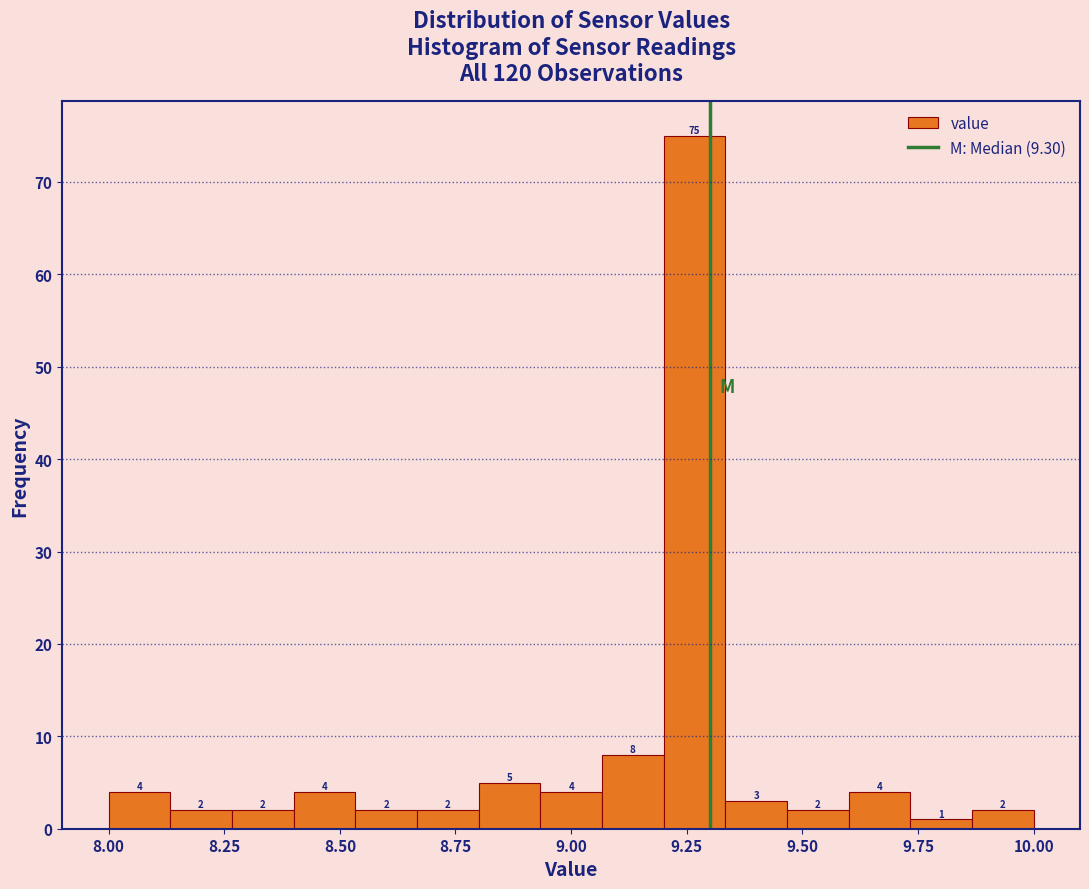

Around what value on the x-axis is the tallest bar? Give the approximate position of its centre, as read against the axis.

9.25